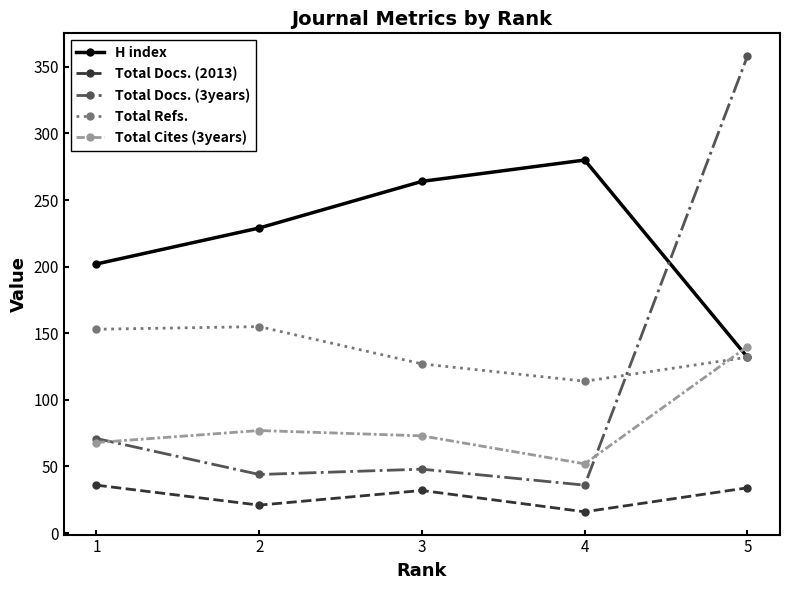

Between 1 and 4, which series saw the biggest shift?

H index